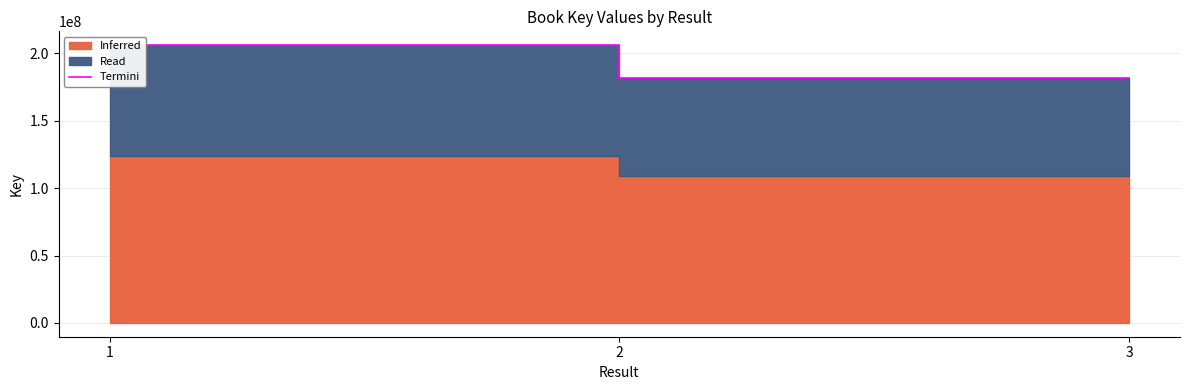

Rank the categories by value from highest to lowest.

1, 3, 2